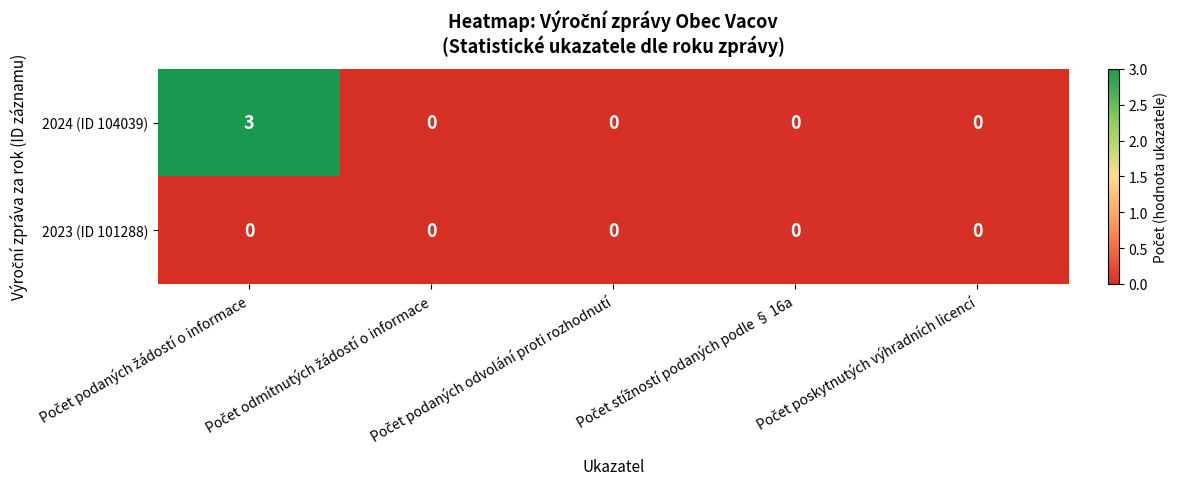

Rank the series by their maximum value, from lowest to highest.

2023 (ID 101288), 2024 (ID 104039)